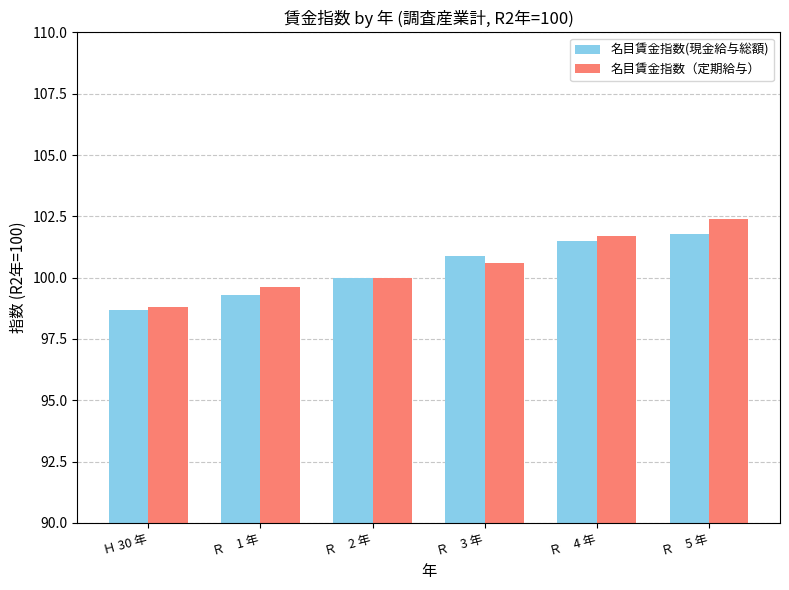

Which category has the highest value across all series?

Ｒ　5 年